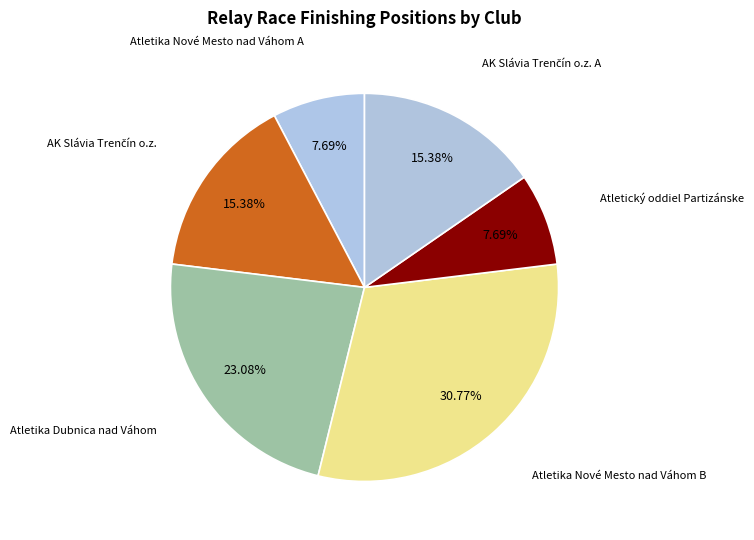

Count the number of slices in the pie.

6